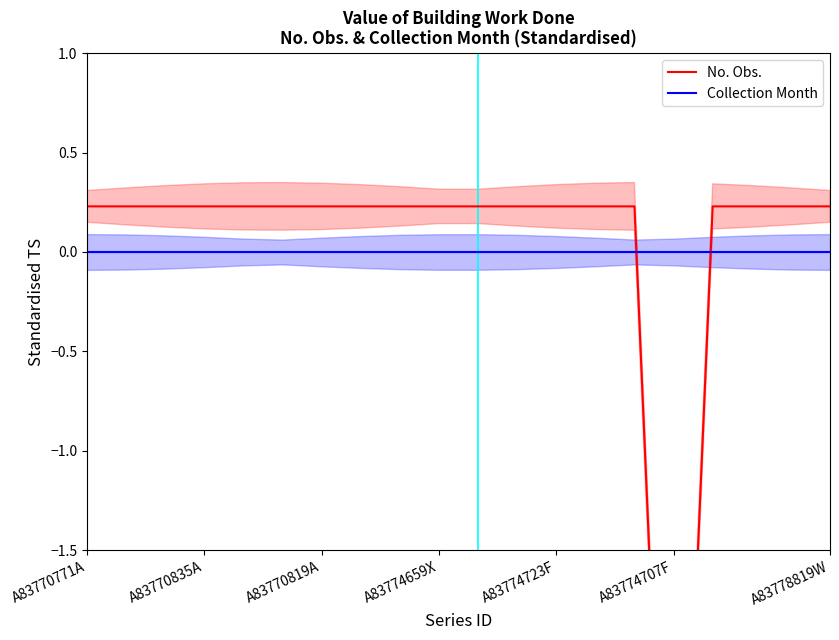

Which series changed the most between A83770819A and A83774707F?

No. Obs.